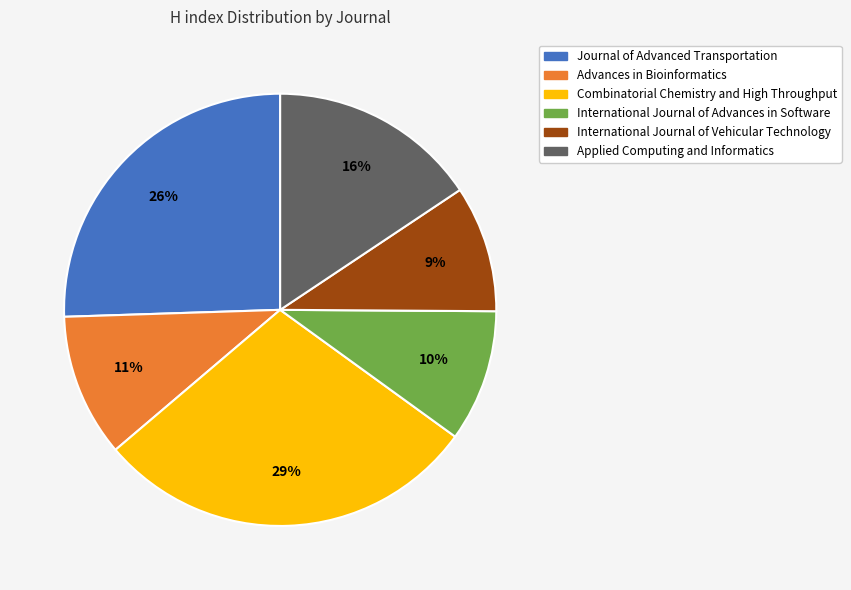

To the nearest percent, what portion does International Journal of Advances in Software represent?

10%